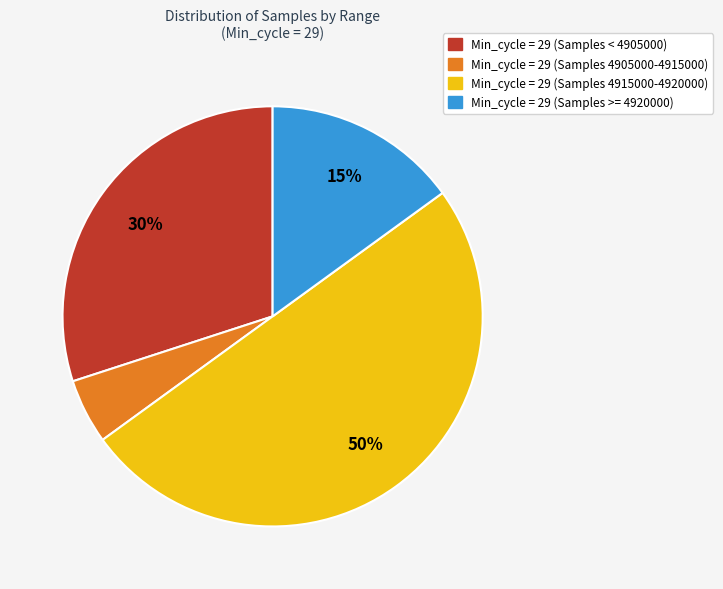

To the nearest percent, what is the difference between the largest and smallest slice percentages?

45%